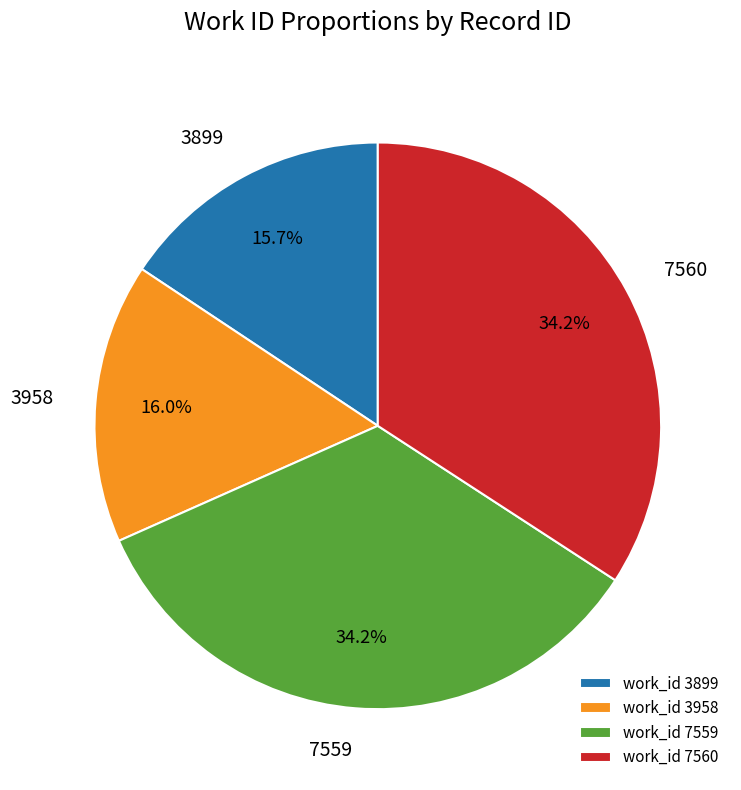

What portion of the pie excludes work_id 7559?

65.8%